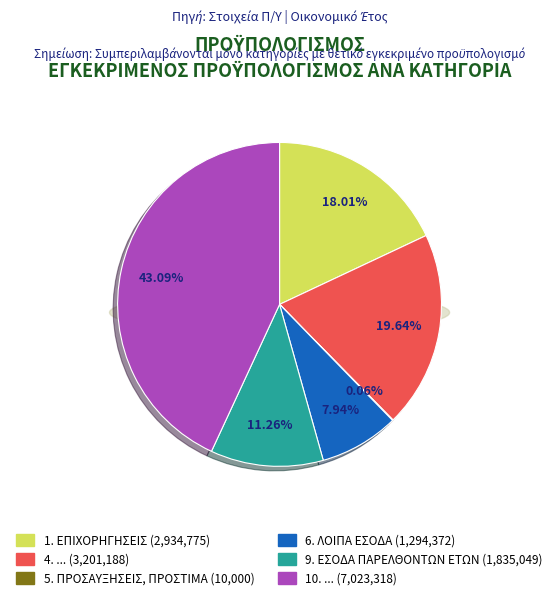

How many segments does this pie chart have?

6